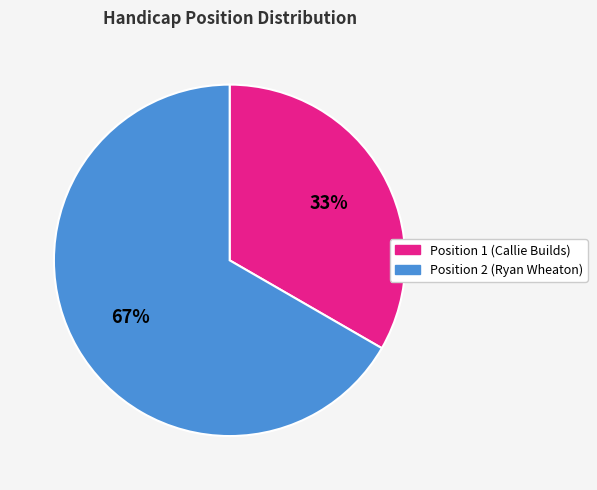

Is there any slice that represents more than half of the pie?

Yes